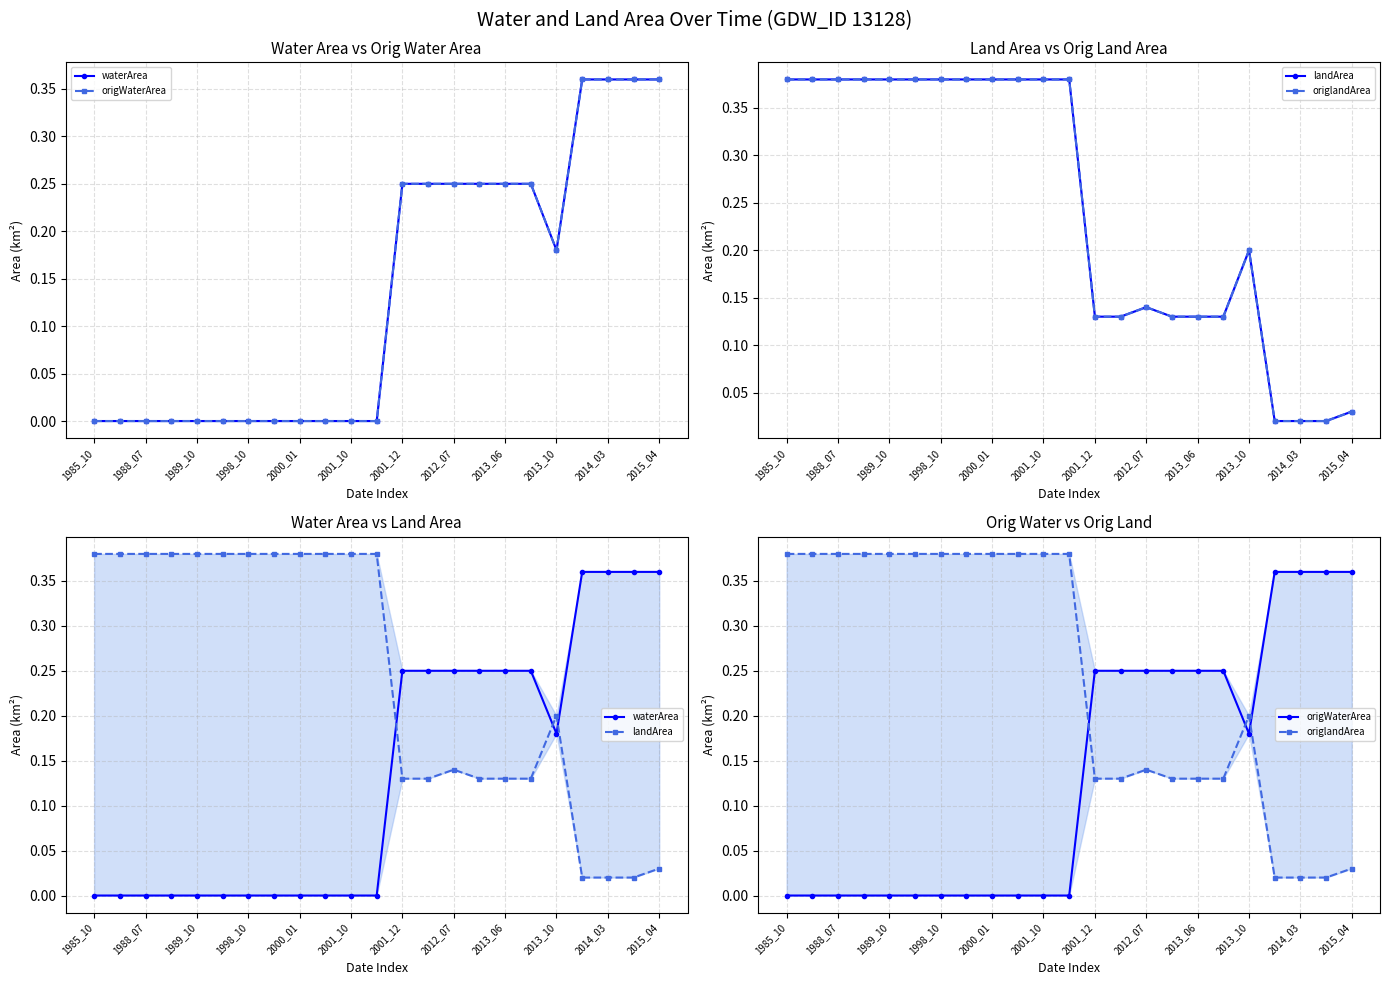

What is the highest value of the landArea series?

0.4